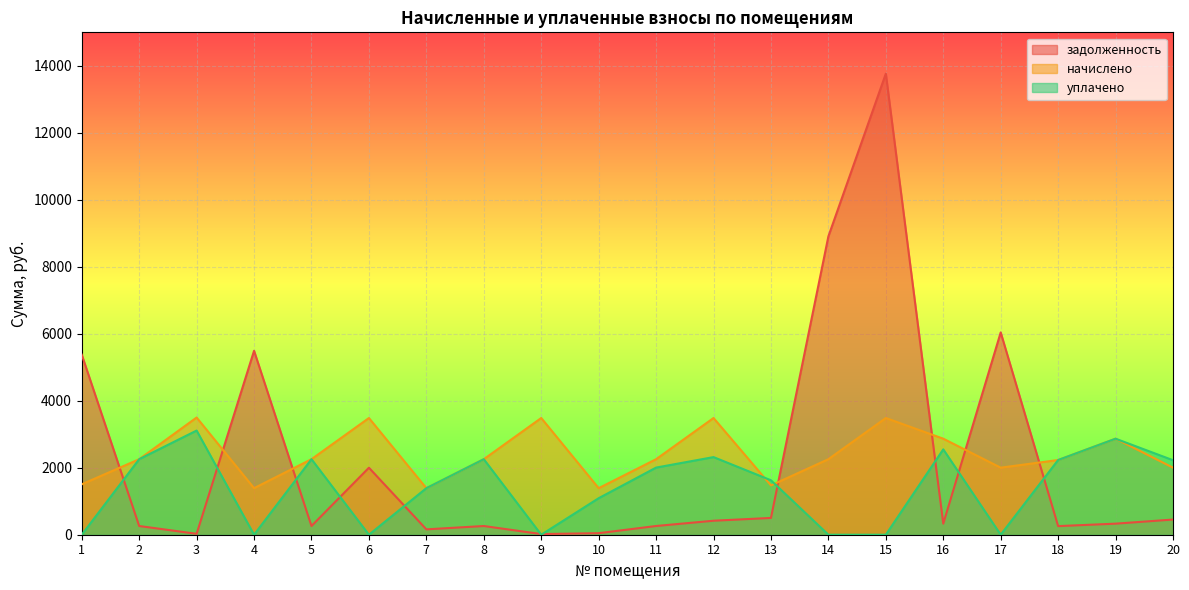

What is the approximate value of задолженность at 1?

5376.0